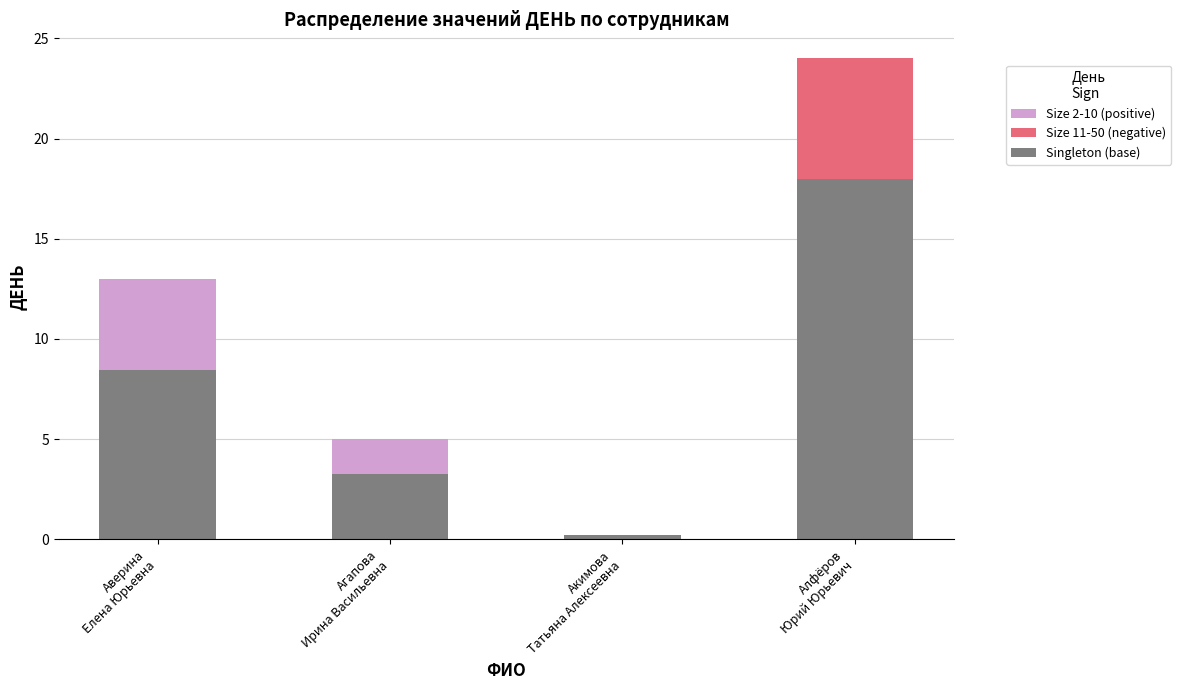

Read the value at Аверина Елена Юрьевна, to the nearest 10.

10